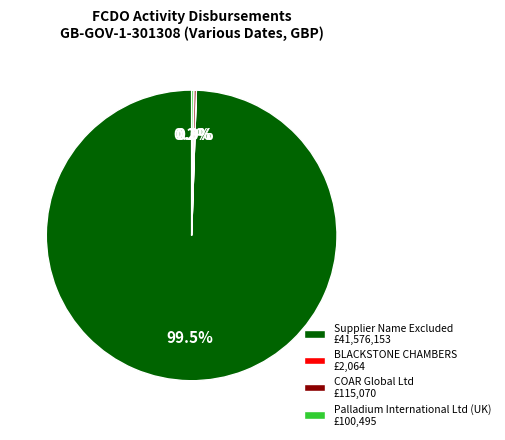

Which slice represents more than half of the pie?

Supplier Name Excluded £41,576,153